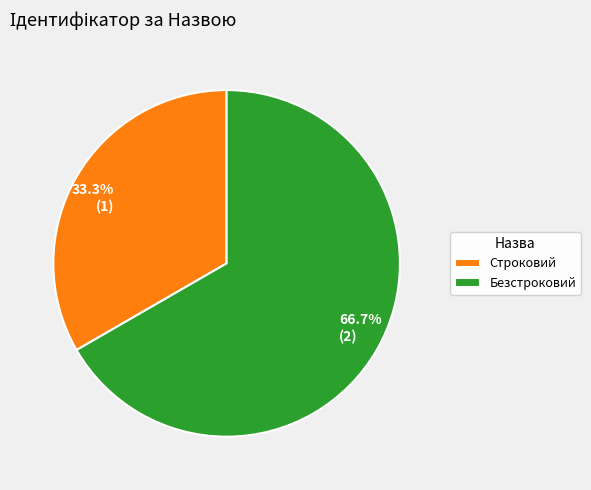

To the nearest percent, what percentage of the pie is Строковий?

33%